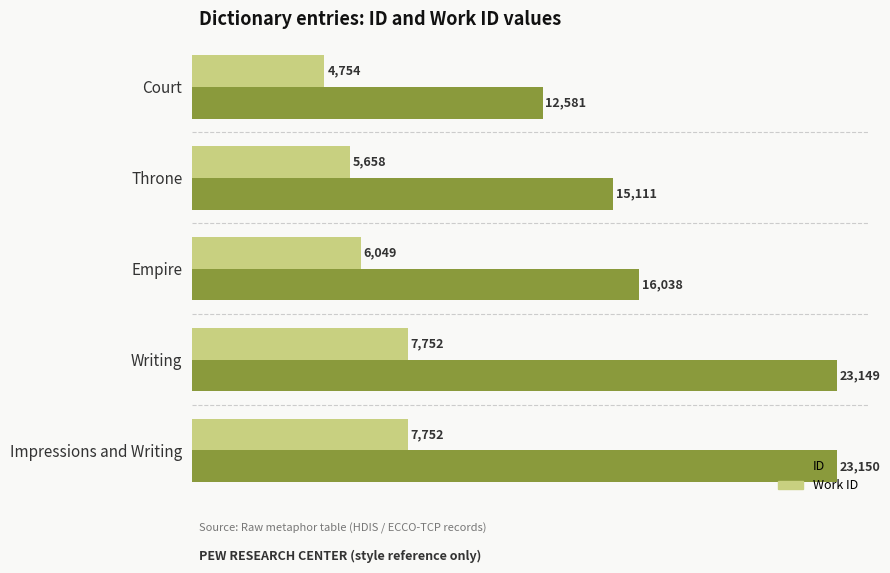

What is the difference between the highest and lowest values at Writing?

15397